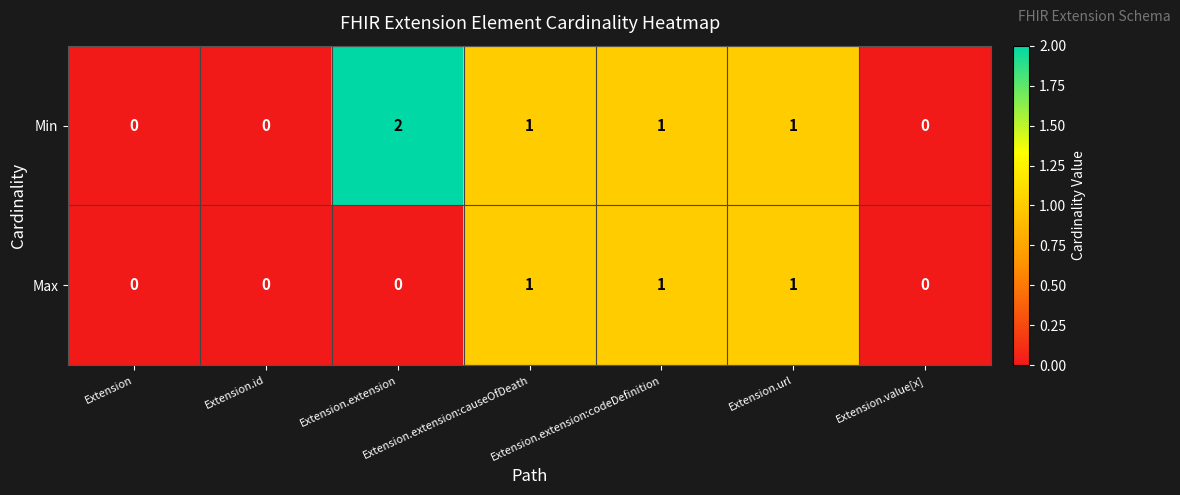

Rank the series by their average value, from highest to lowest.

Min, Max